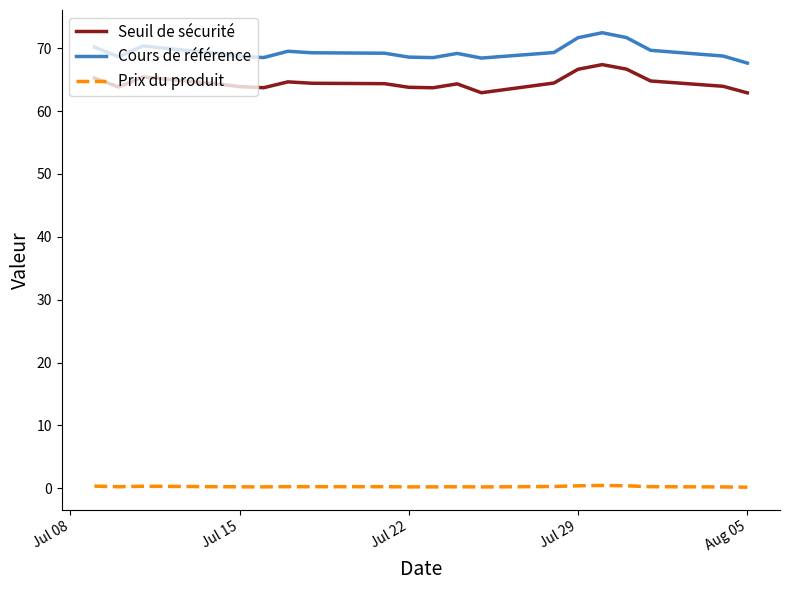

Count the number of data series in this chart.

3